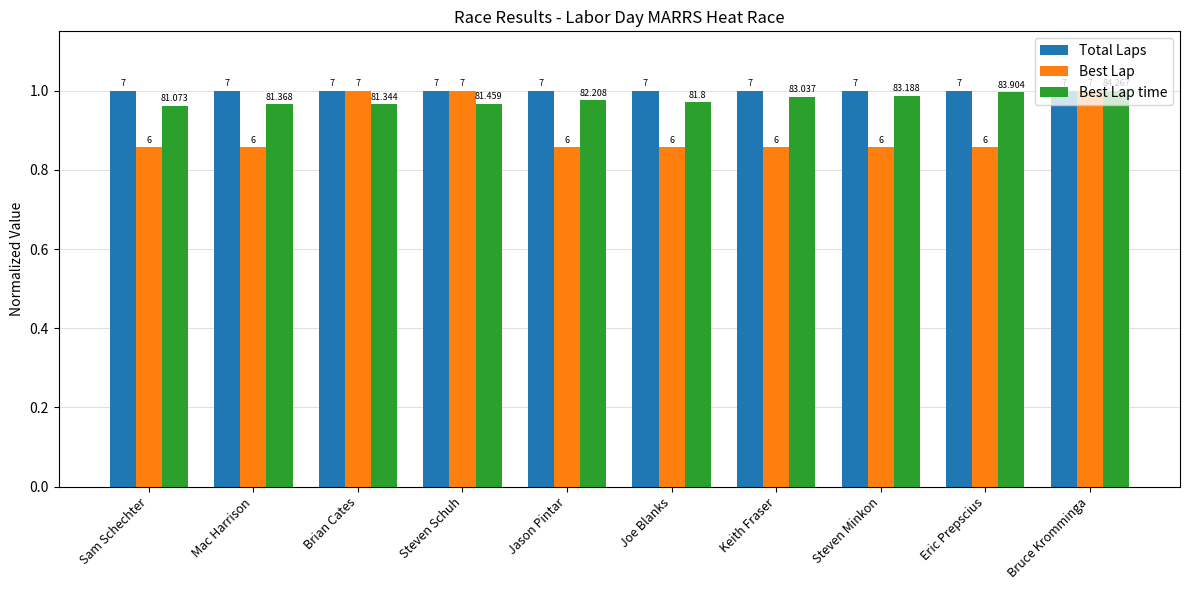

Is it true that Total Laps equals 1.0 at Brian Cates?

True